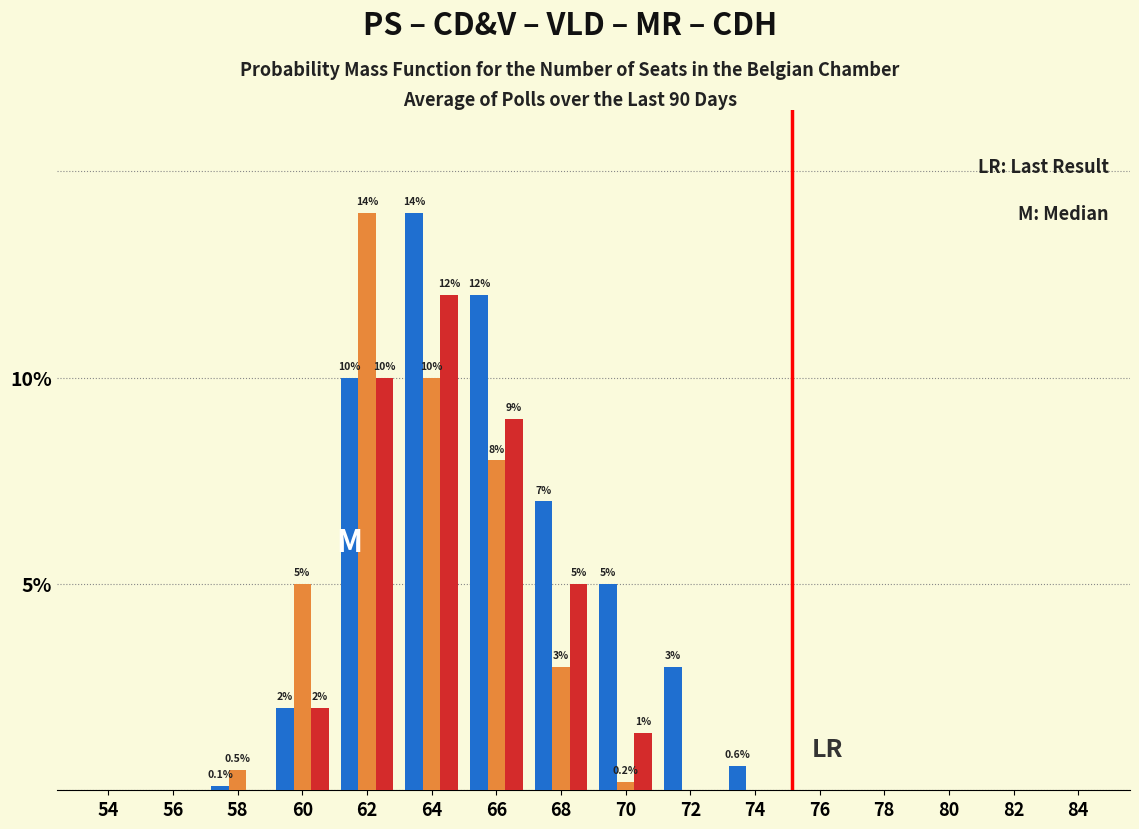

What is the maximum value shown in the chart?

14.0